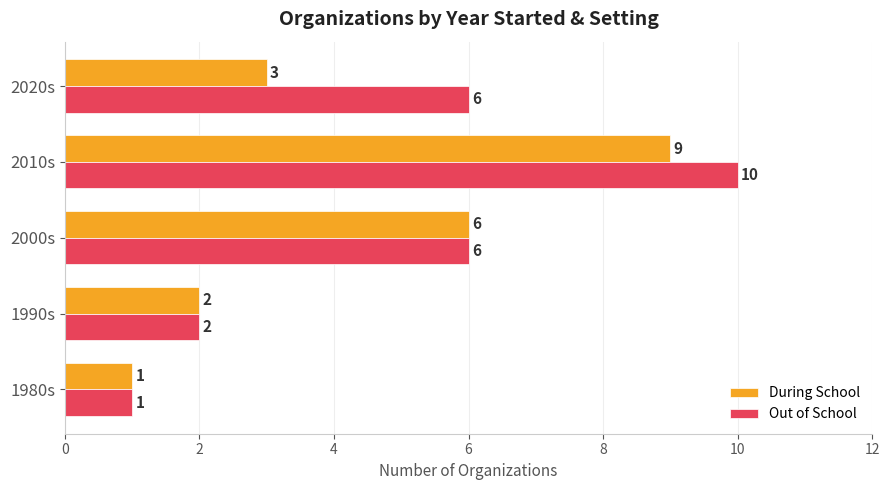

Which series has the largest range (max minus min)?

Out of School